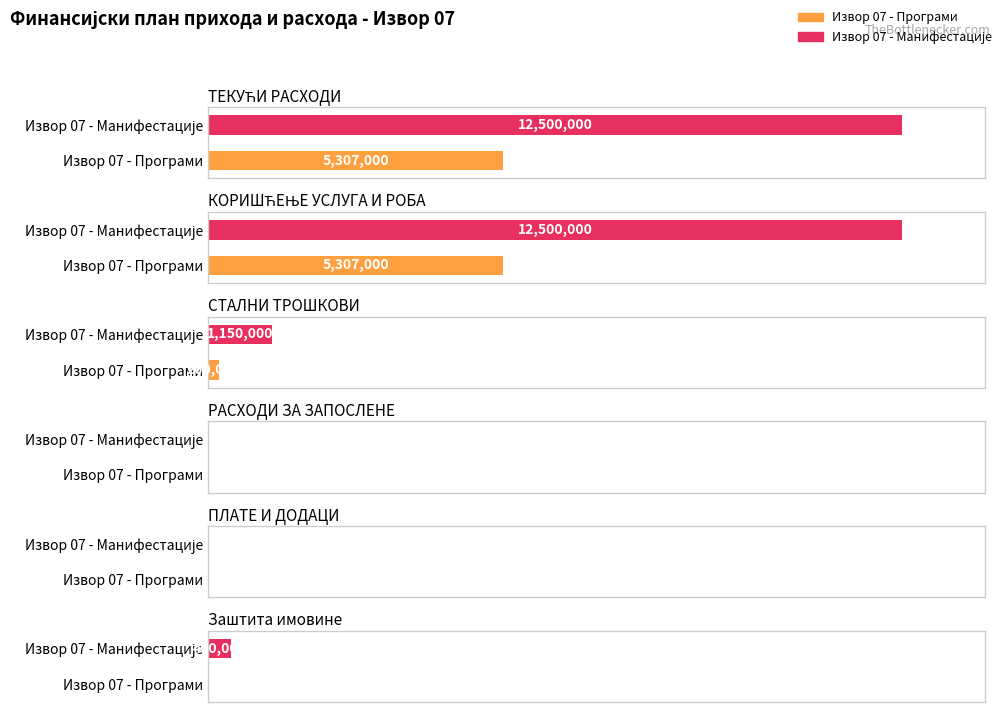

Reading left to right, transcribe all the data shown in this chart.

Извор 07 - Програми: ТЕКУЋИ РАСХОДИ=5307000	КОРИШЋЕЊЕ УСЛУГА И РОБА=5307000	СТАЛНИ ТРОШКОВИ=200000	РАСХОДИ ЗА ЗАПОСЛЕНЕ=0	ПЛАТЕ И ДОДАЦИ=0	Заштита имовине=0
Извор 07 - Манифестације: ТЕКУЋИ РАСХОДИ=12500000	КОРИШЋЕЊЕ УСЛУГА И РОБА=12500000	СТАЛНИ ТРОШКОВИ=1150000	РАСХОДИ ЗА ЗАПОСЛЕНЕ=0	ПЛАТЕ И ДОДАЦИ=0	Заштита имовине=400000